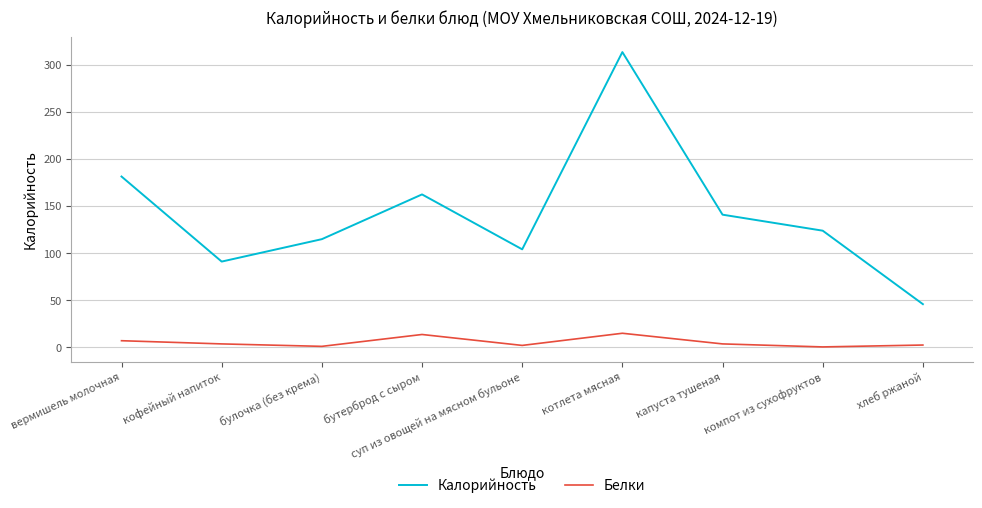

At which category does the chart reach its peak across all series?

котлета мясная